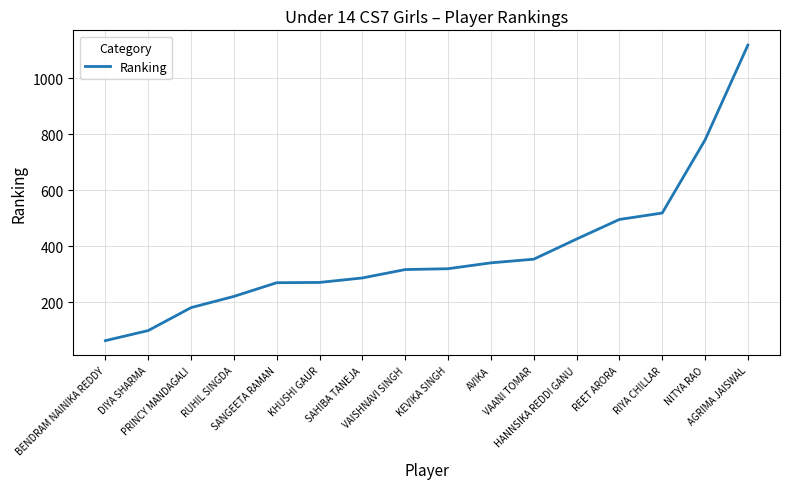

What is the greatest value displayed?

1119